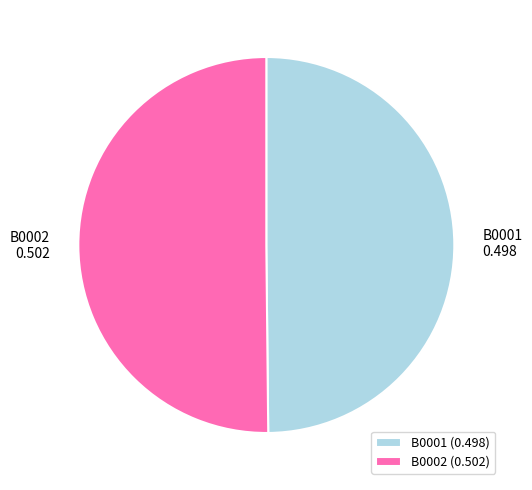

Combined, do B0001 and B0002 account for over 50%?

Yes